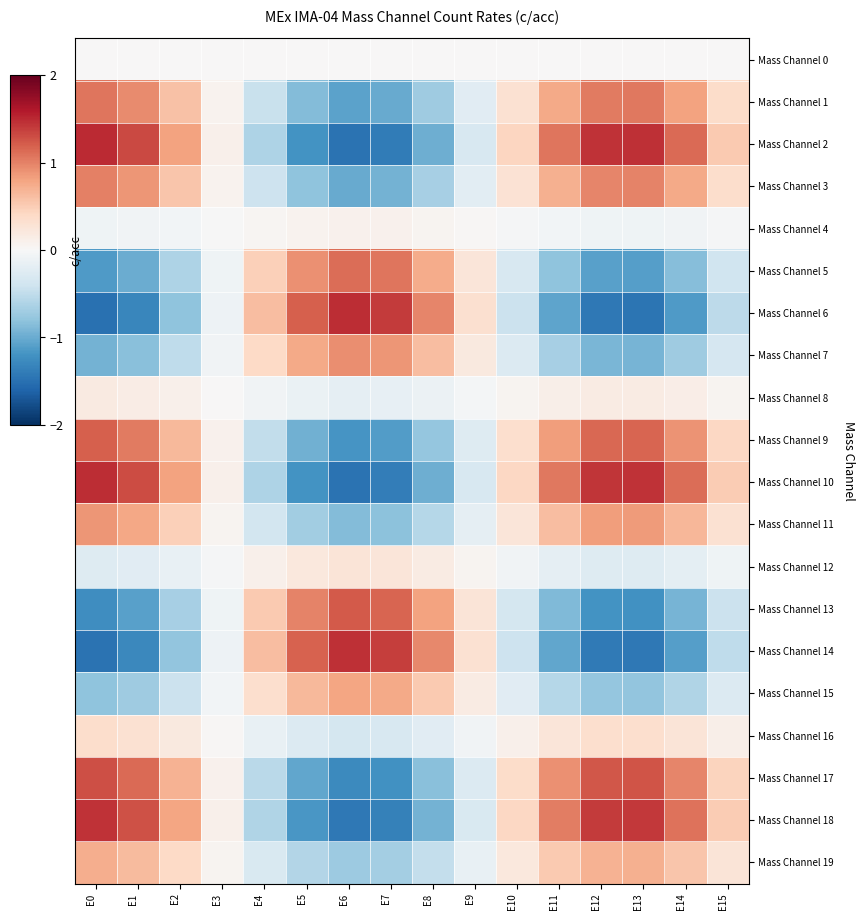

Which label corresponds to the largest value in the chart?

E0